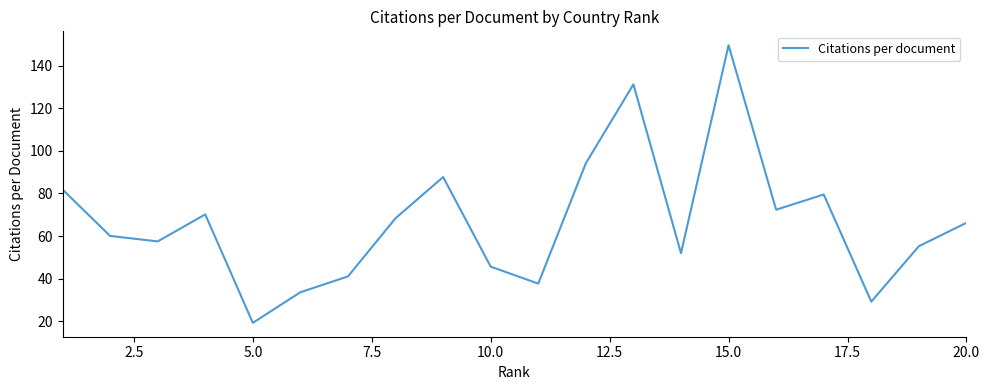

What is the greatest value displayed?

149.8